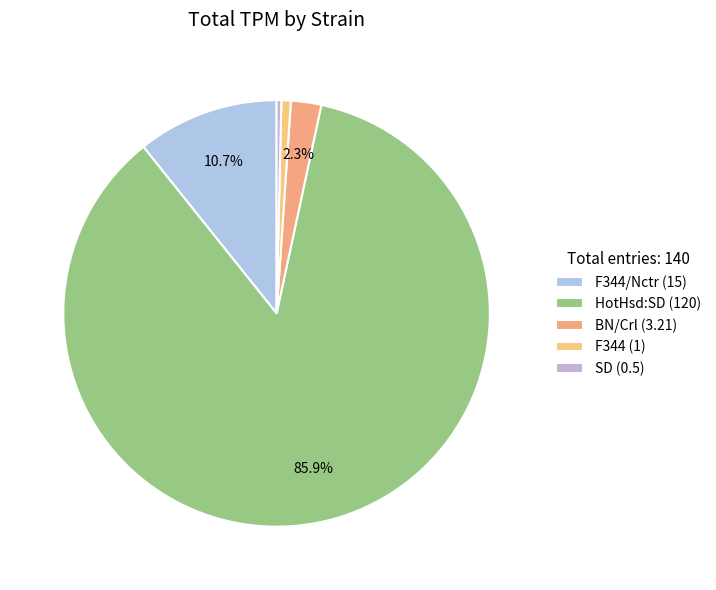

How many segments does this pie chart have?

5